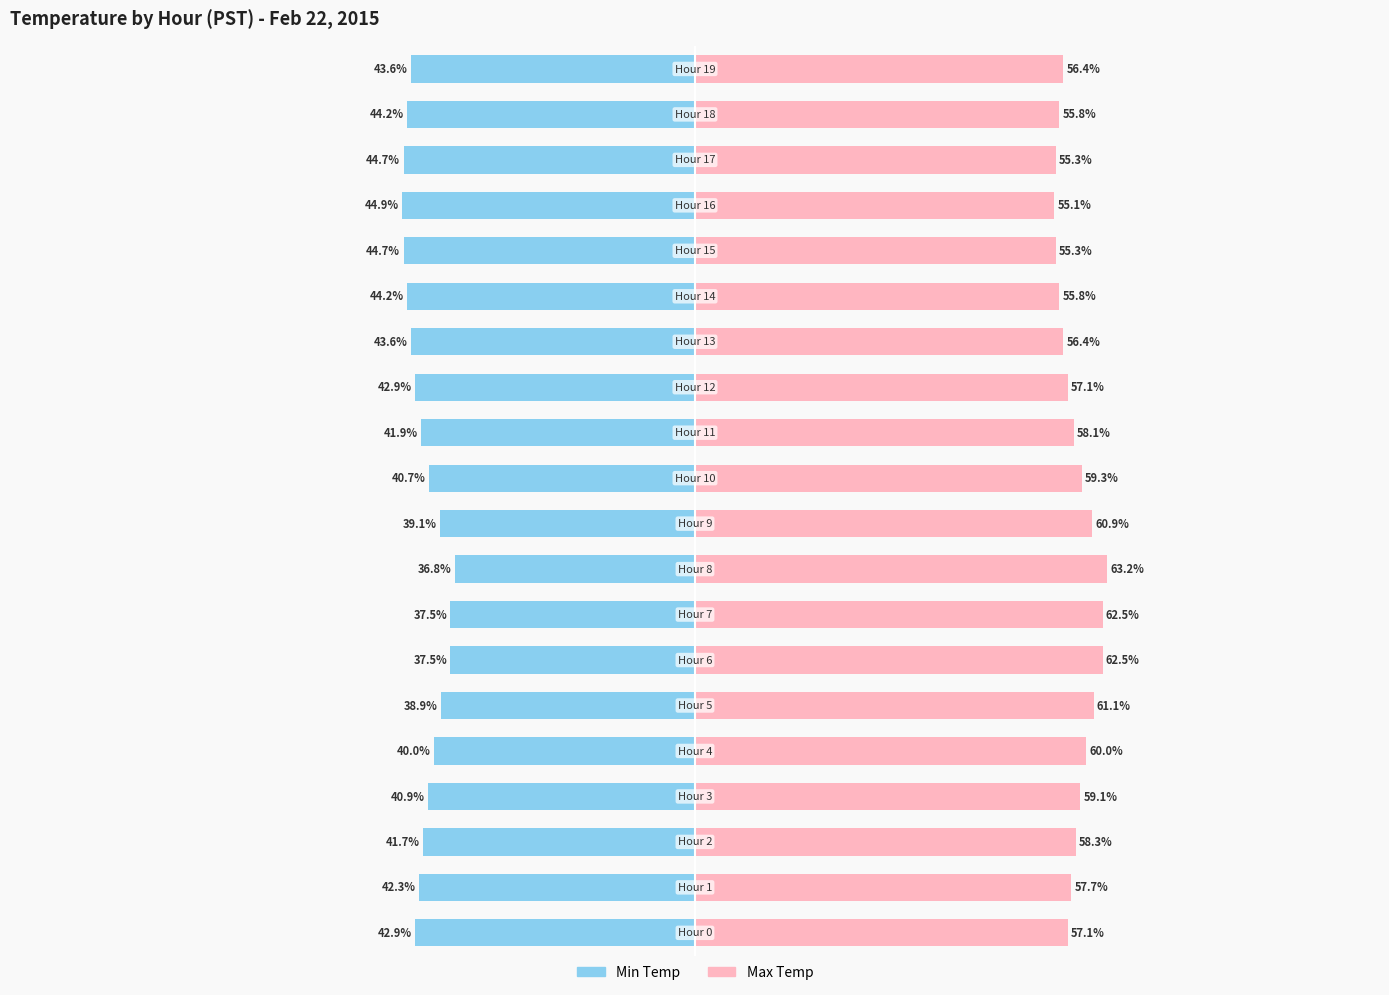

The value of Max Temp at 0 is 74.8. True or false?

False